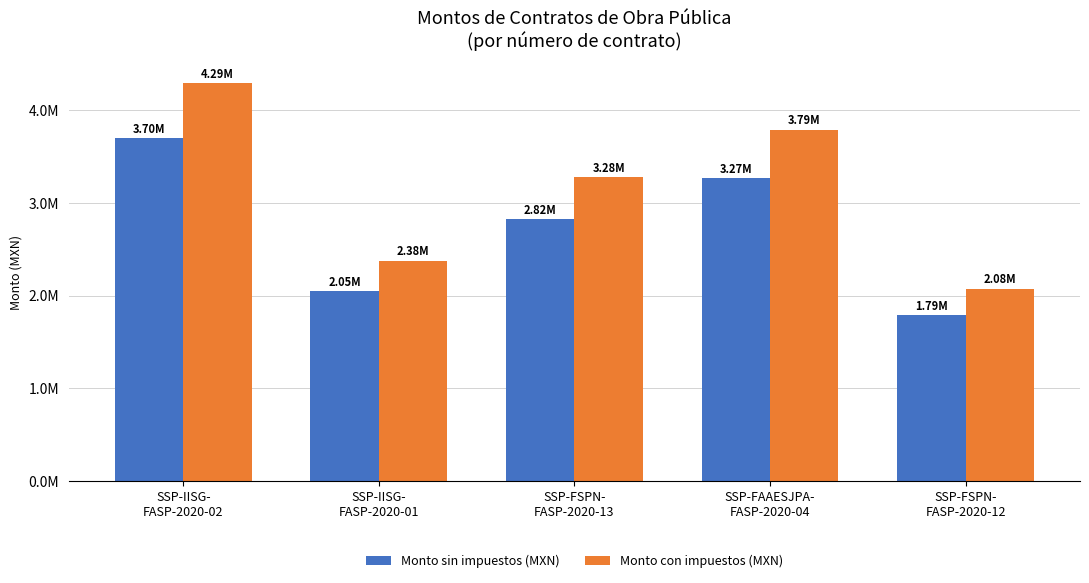

What are all the series names shown in the legend?

Monto sin impuestos (MXN), Monto con impuestos (MXN)